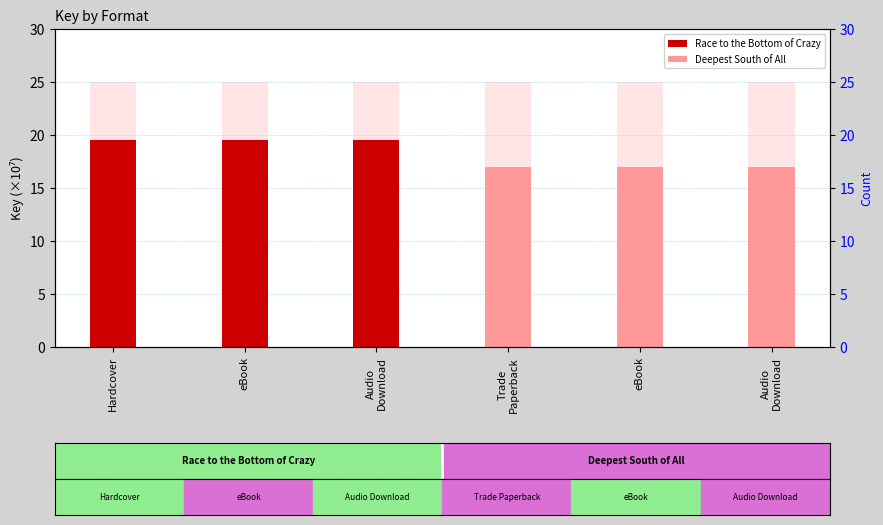

What is the average value of the Race to the Bottom of Crazy series?

19.5